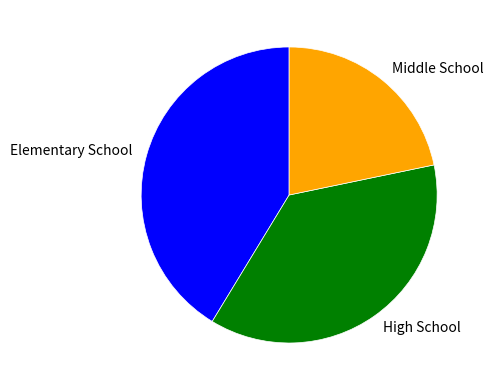

True or false: Middle School accounts for 22% of the total.

True